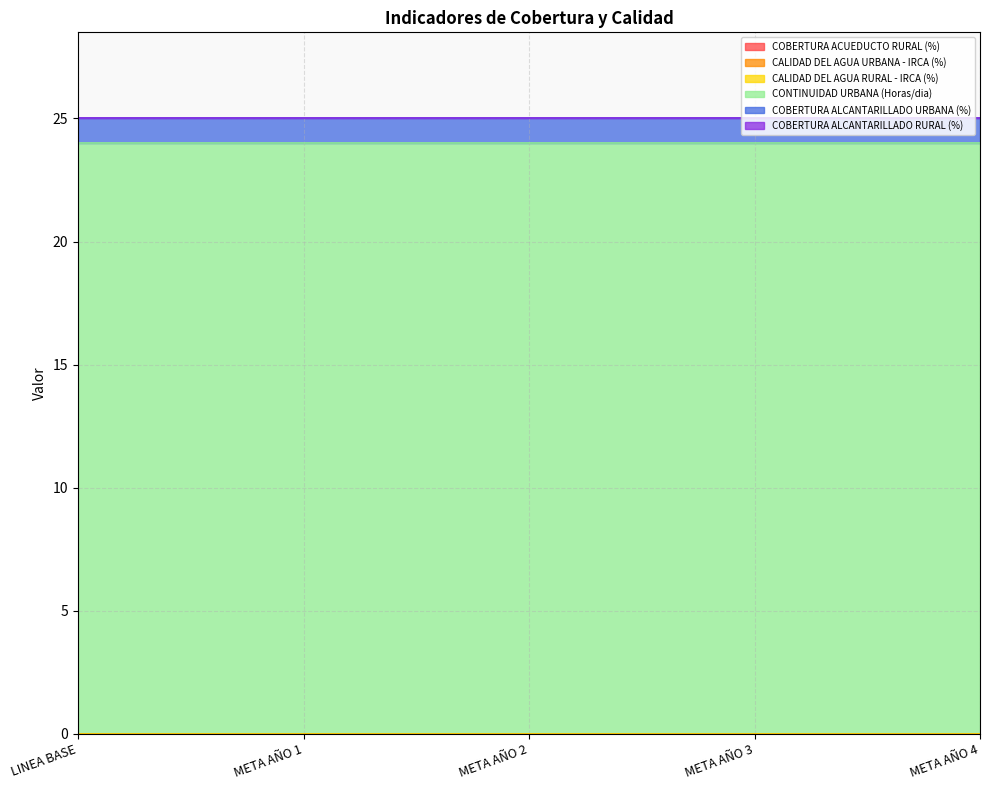

Between META AÑO 3 and META AÑO 1, which is larger?

META AÑO 3